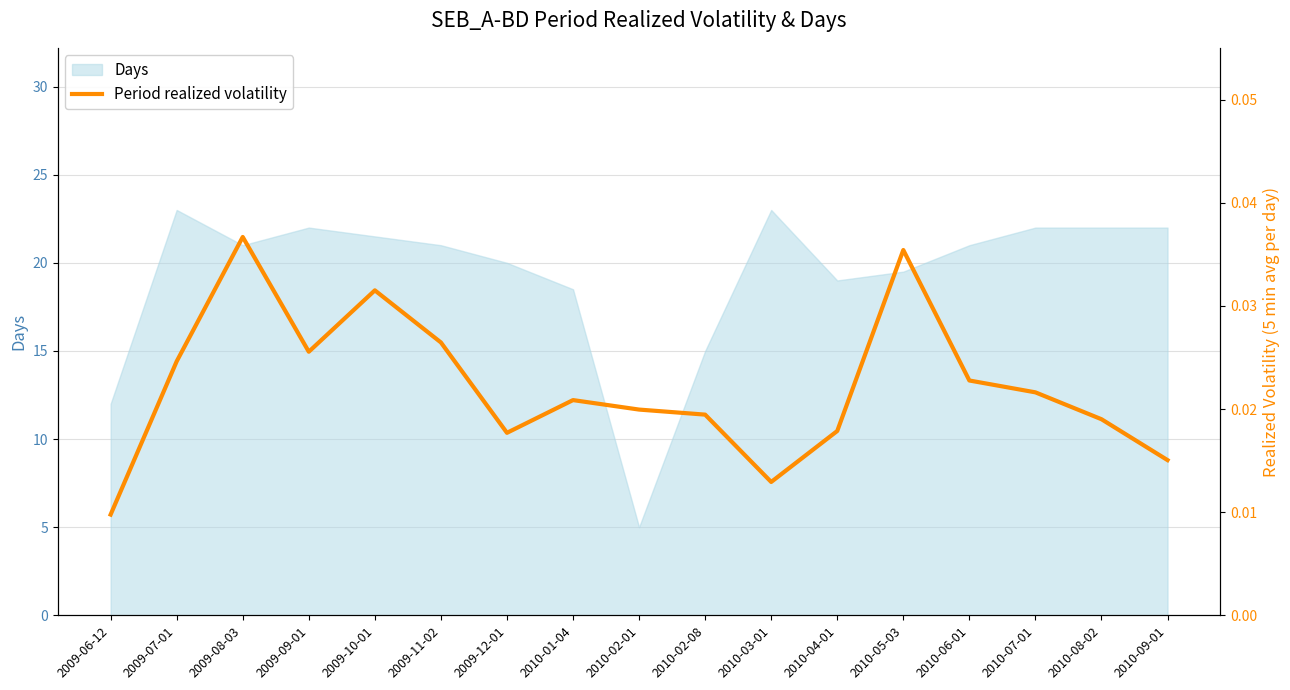

How many lines are shown in the chart?

1